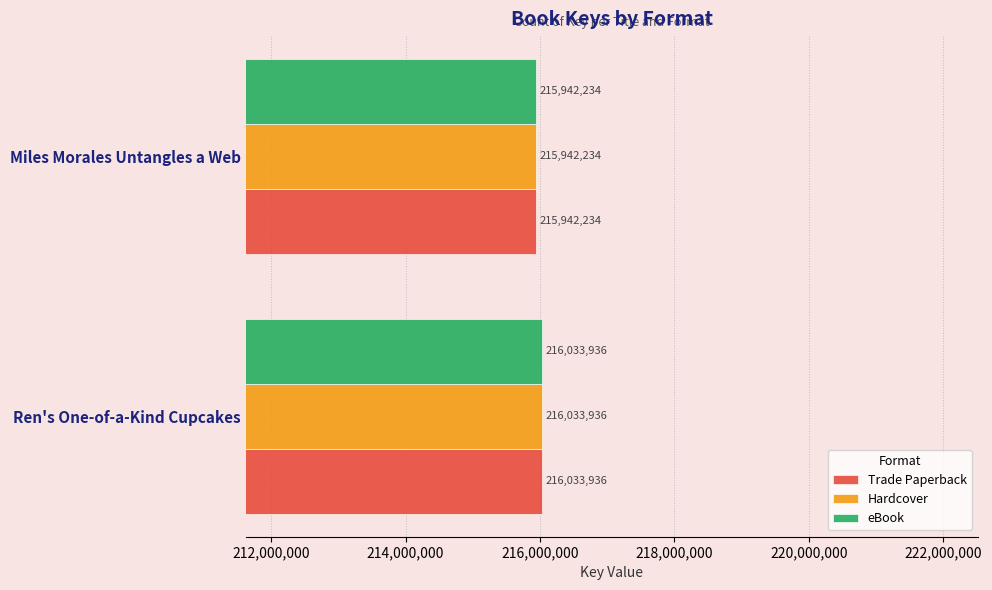

How many series are shown in this chart?

3